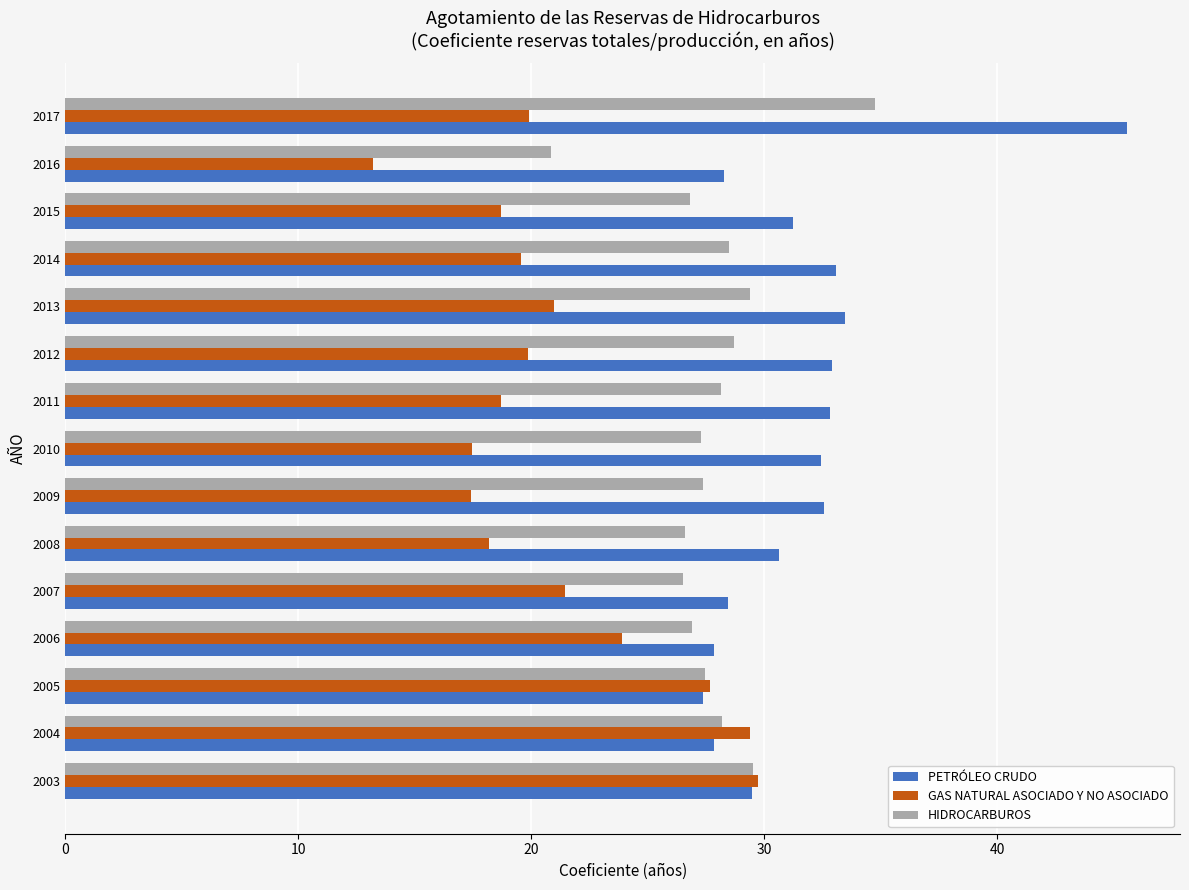

What is the smallest value displayed?

13.2